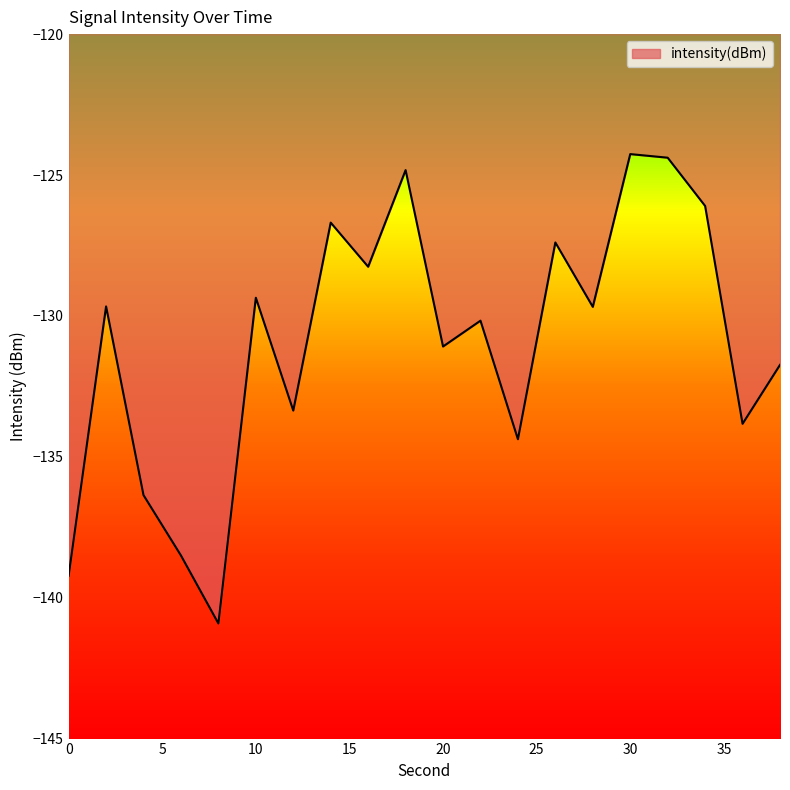

How many lines are shown in the chart?

1